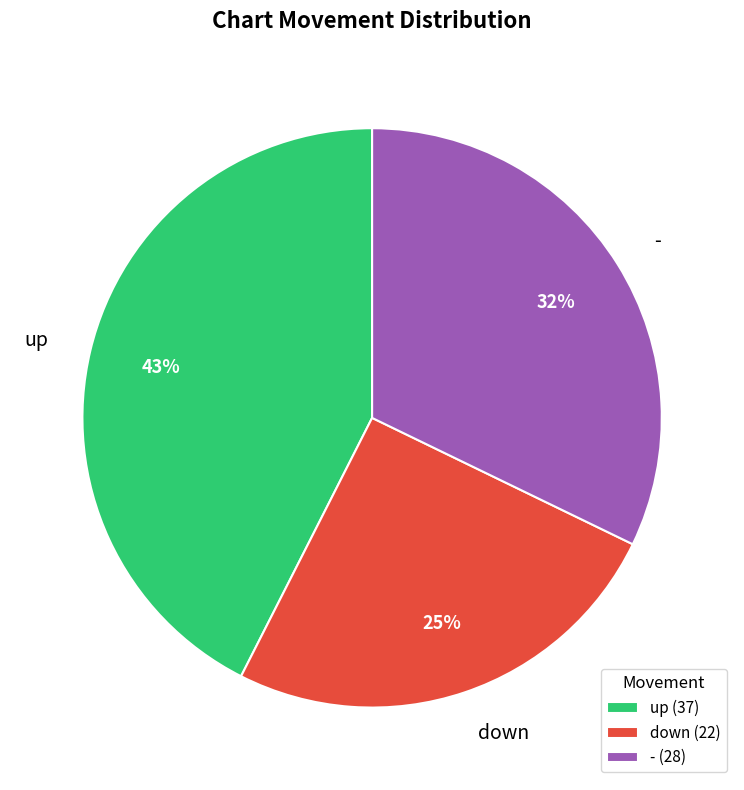

Which slice is the smallest?

down